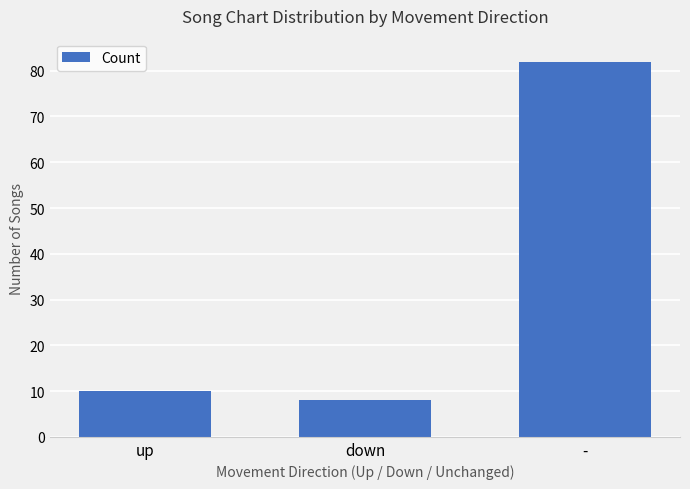

Reading left to right, list all the values displayed in this chart.

10	8	82